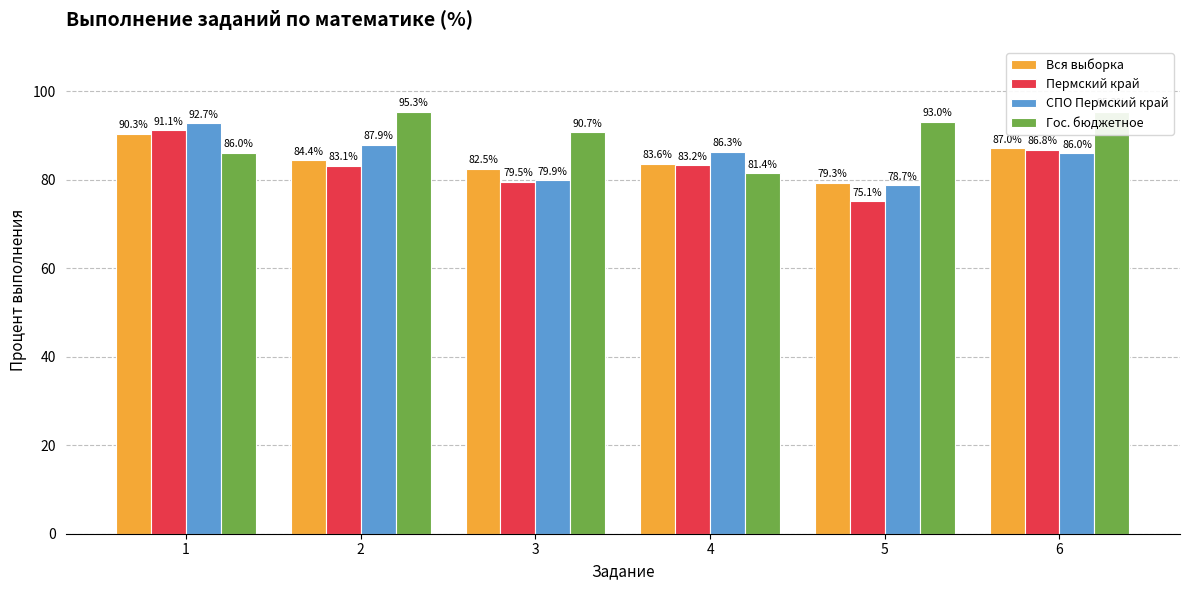

Reading left to right, what are all the values shown in this chart?

Вся выборка: 1=90.3	2=84.4	3=82.5	4=83.6	5=79.3	6=87.0
Пермский край: 1=91.1	2=83.1	3=79.5	4=83.2	5=75.1	6=86.8
СПО Пермский край: 1=92.7	2=87.9	3=79.9	4=86.3	5=78.7	6=86.0
Гос. бюджетное: 1=86.0	2=95.3	3=90.7	4=81.4	5=93.0	6=95.3